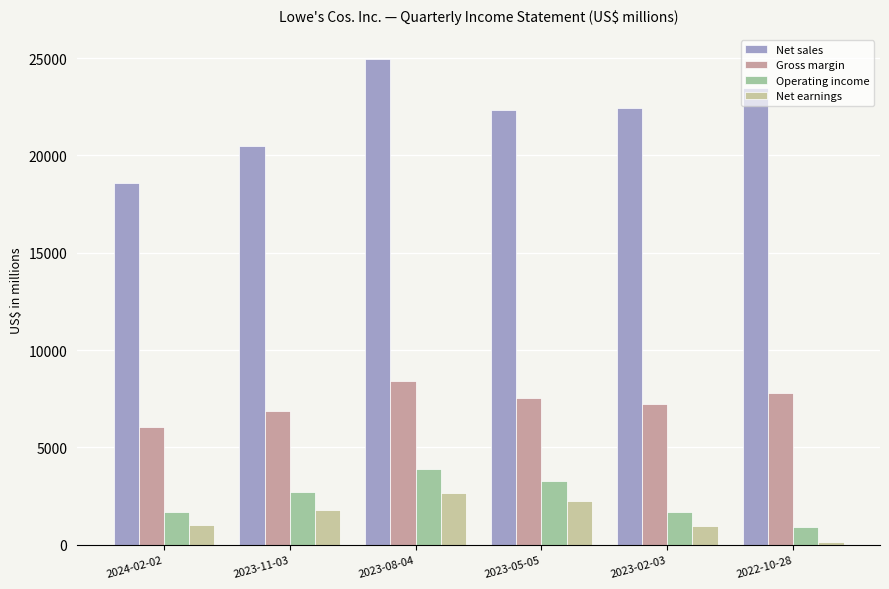

The value of Operating income at 2023-02-03 is 1704. True or false?

True